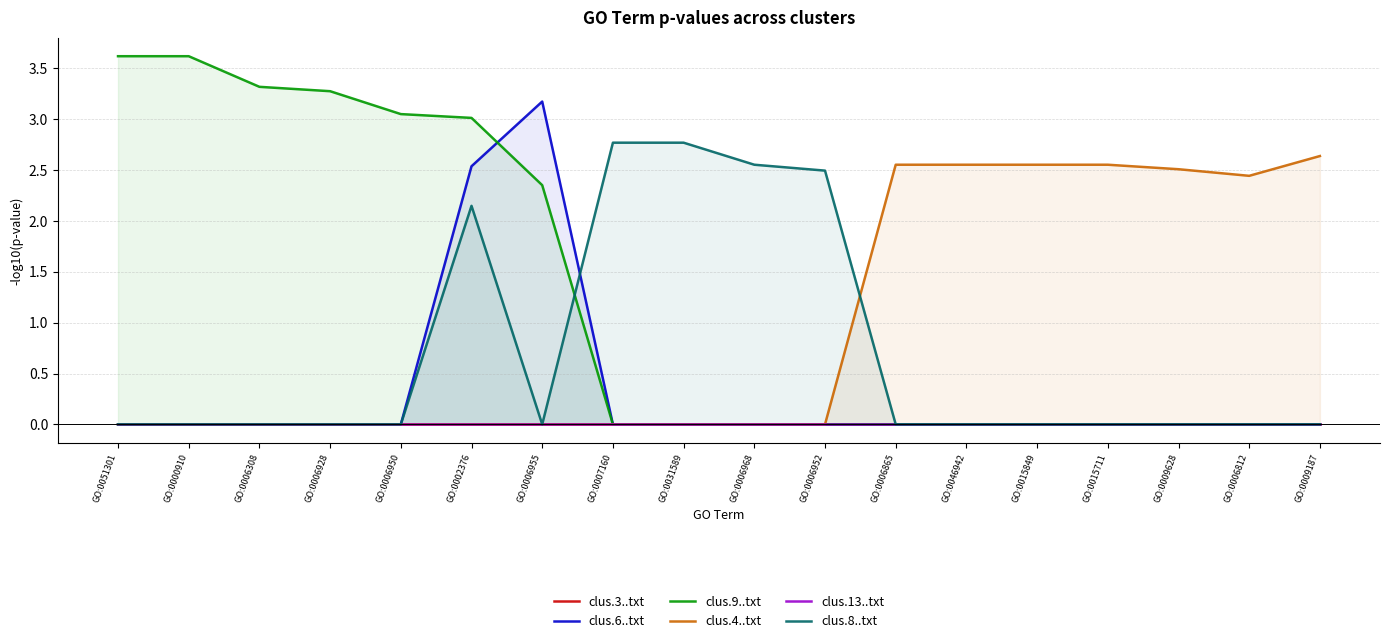

Which category has the lowest value in the clus.8..txt series?

GO:0051301